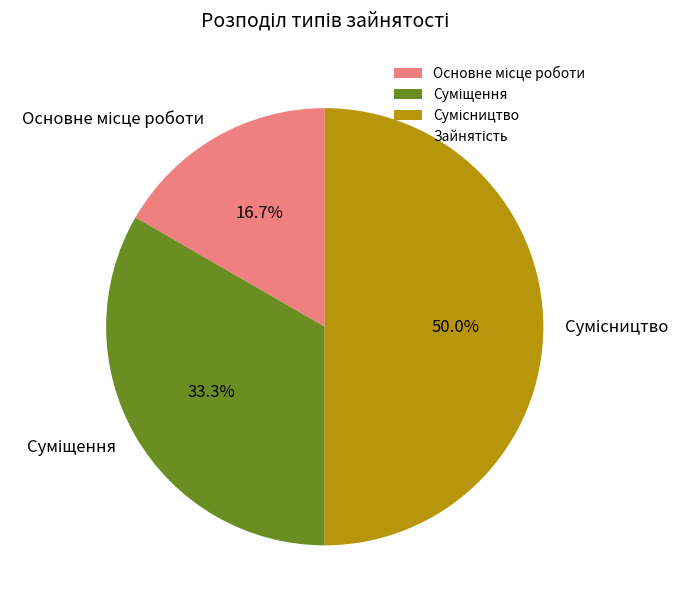

To the nearest percent, what percentage of the pie is Сумісництво?

50%